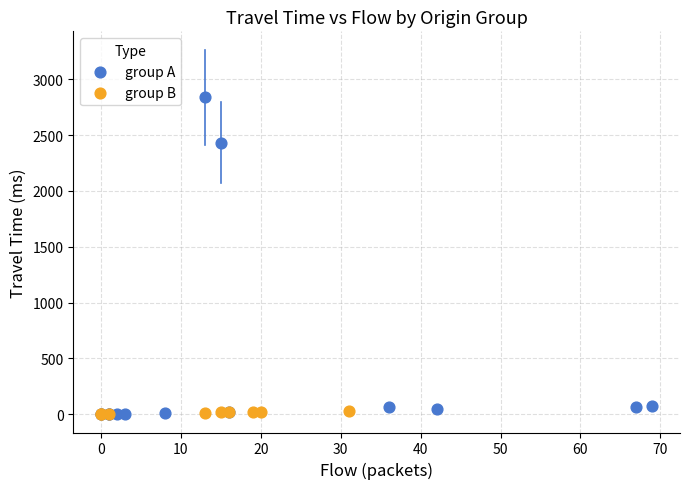

Which series has the largest Y range (max minus min)?

group A